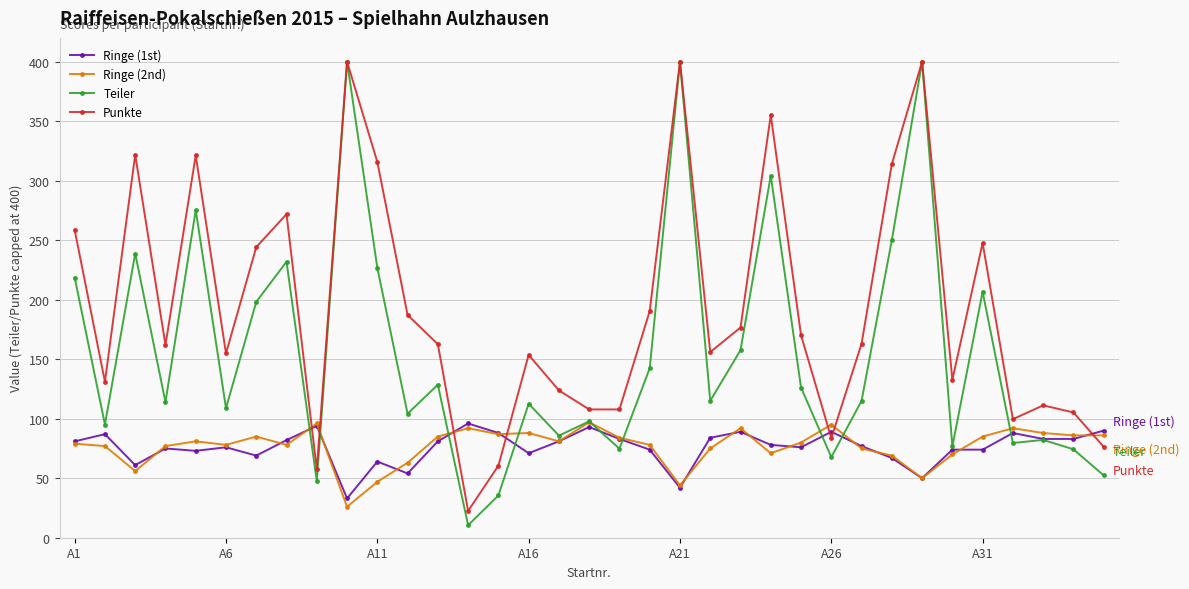

Which series has the largest range (max minus min)?

Teiler